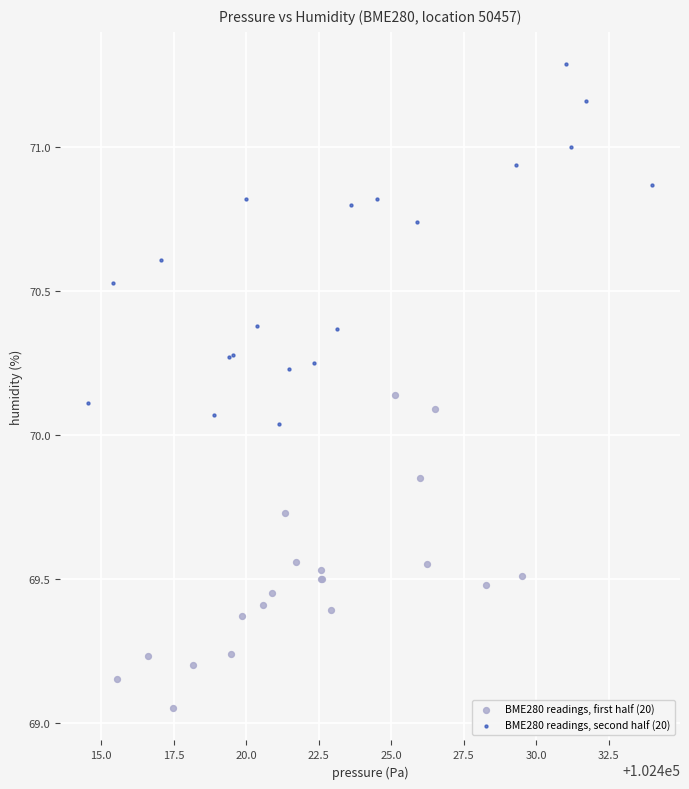

Which series contains the highest Y value?

BME280 readings, second half (20)